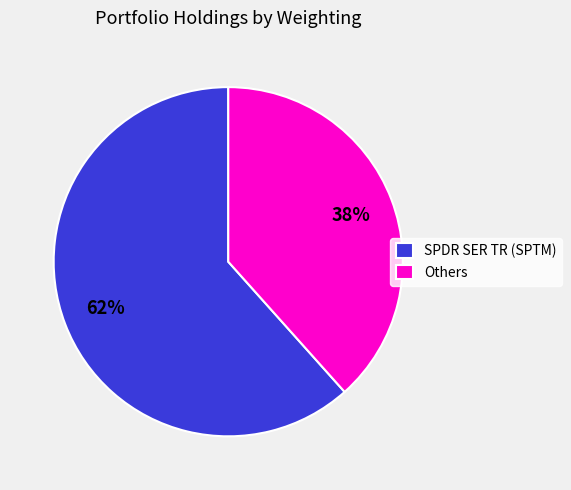

How many slices are in this pie chart?

2